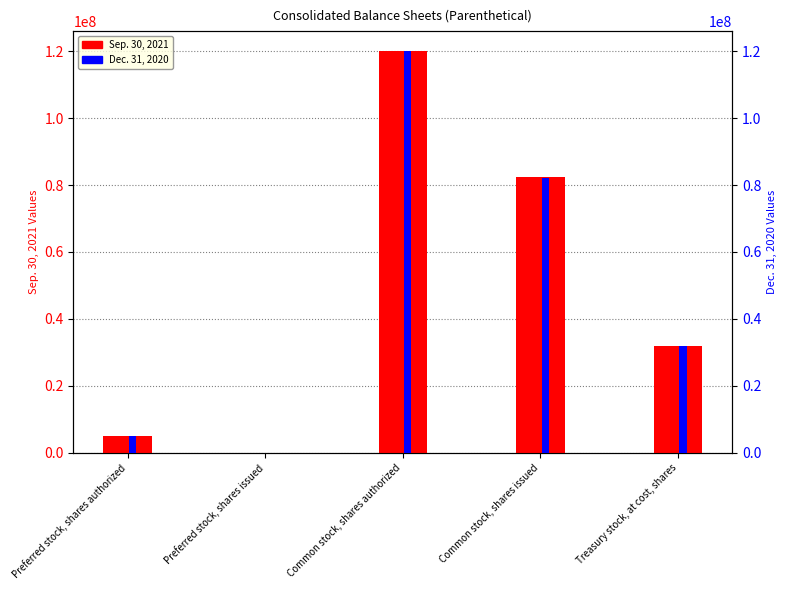

How many data points in Sep. 30, 2021 are above 31955991?

2